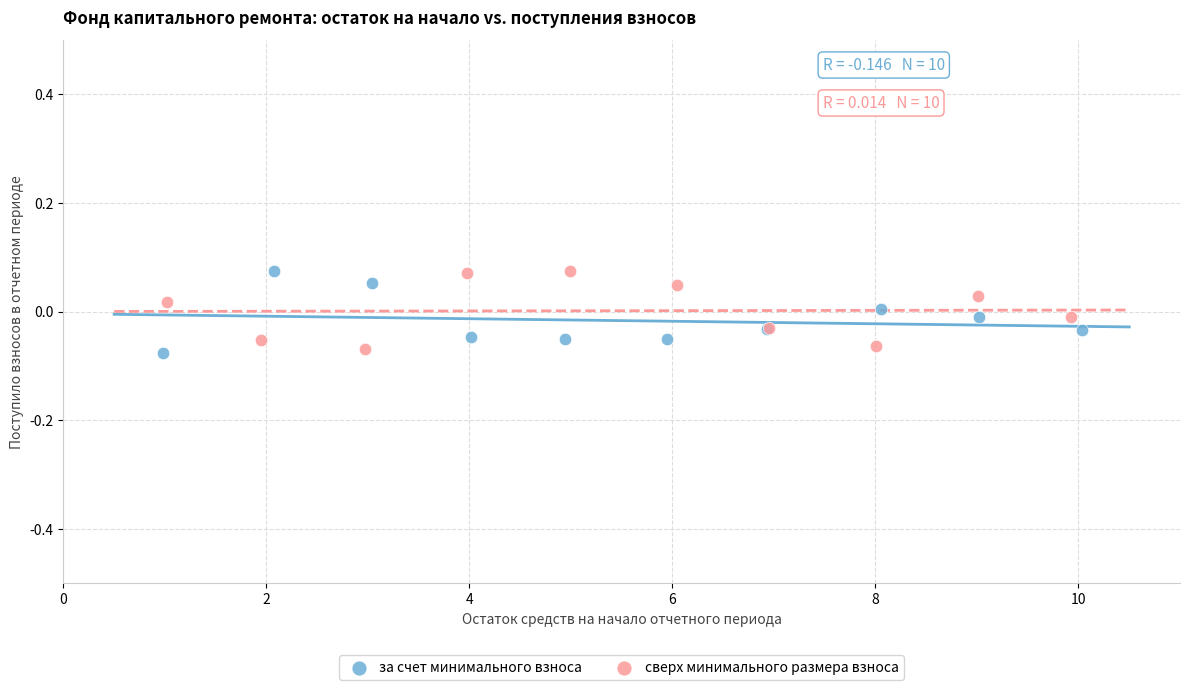

What are all the series names shown in the legend?

за счет минимального взноса, сверх минимального размера взноса